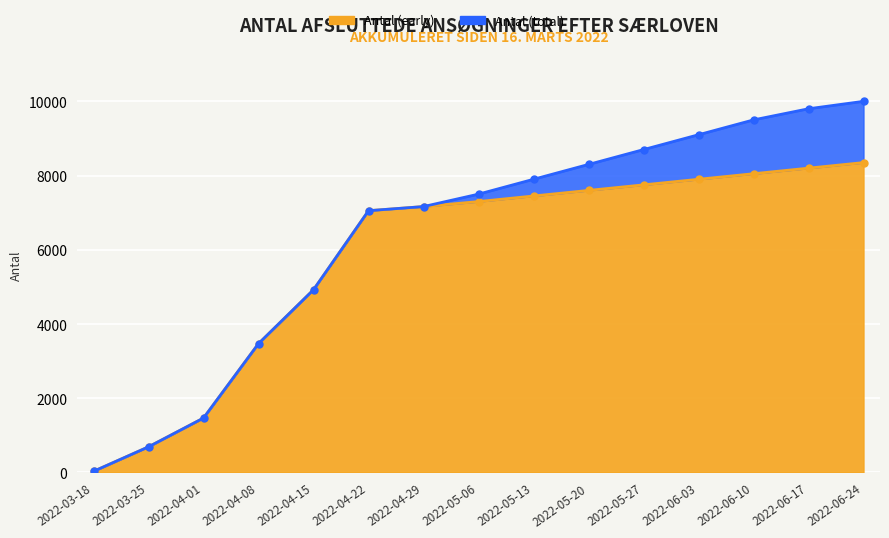

What is the value of the Antal (total) point at the 11th from the left?

8700